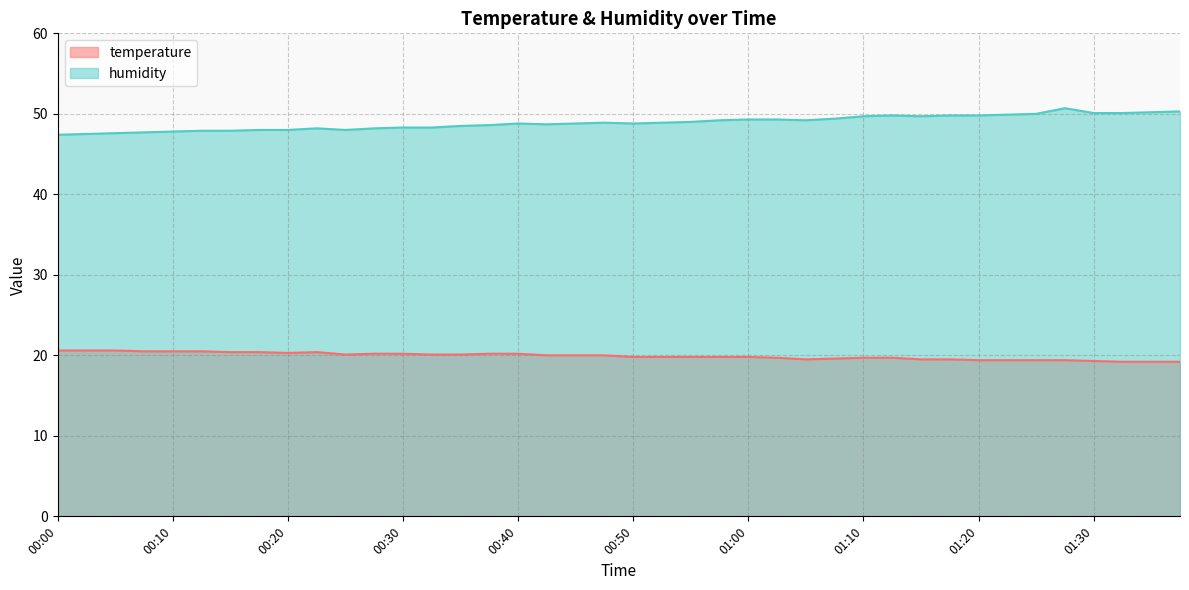

What is the maximum value shown in the chart?

50.7